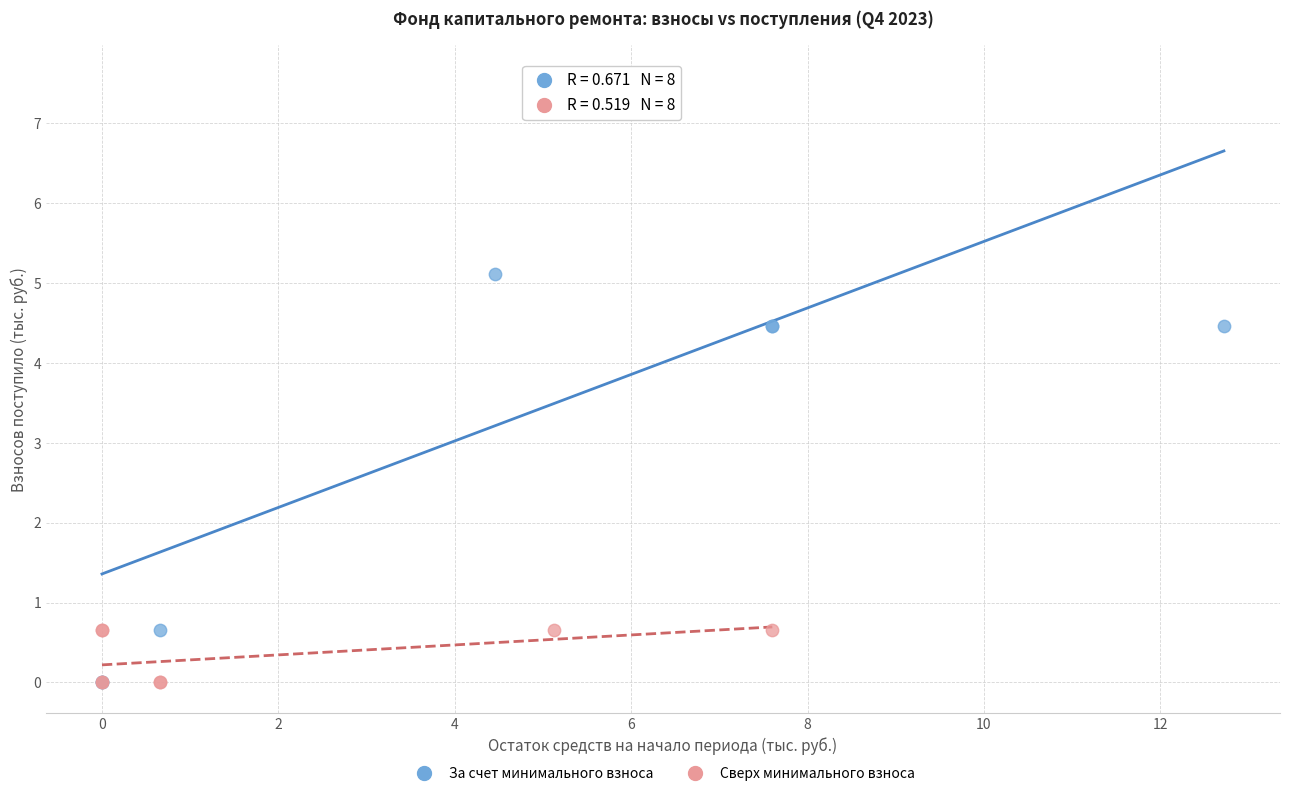

Which series reaches the maximum Y coordinate?

За счет минимального взноса